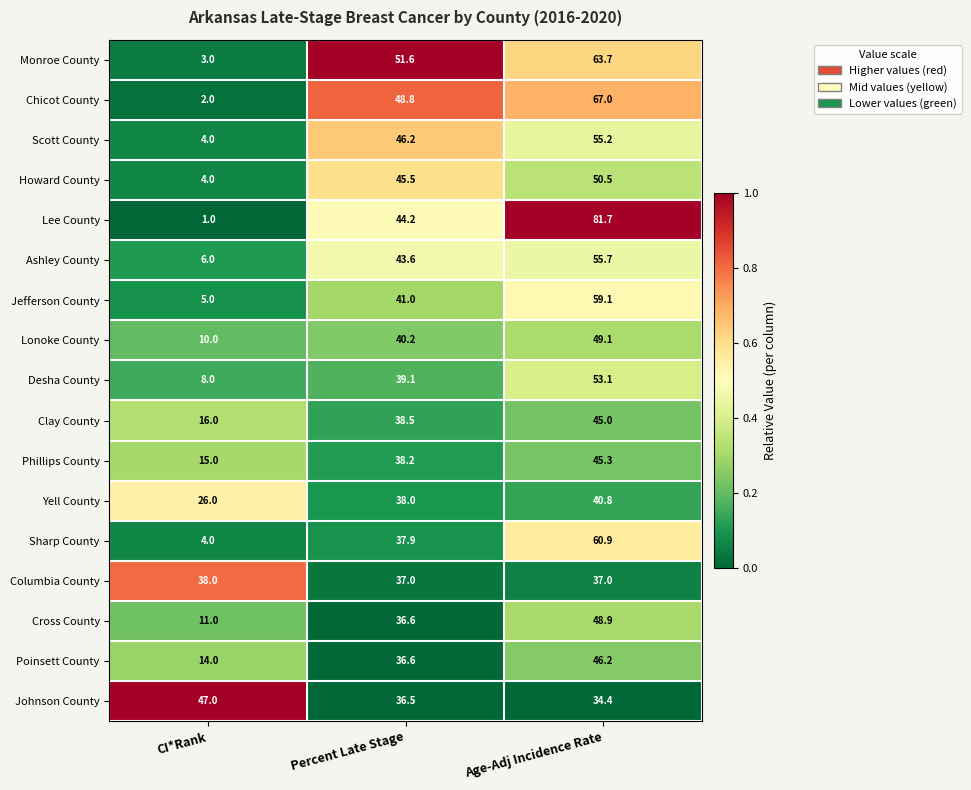

At which label does Howard County reach its peak?

Age-Adj Incidence Rate